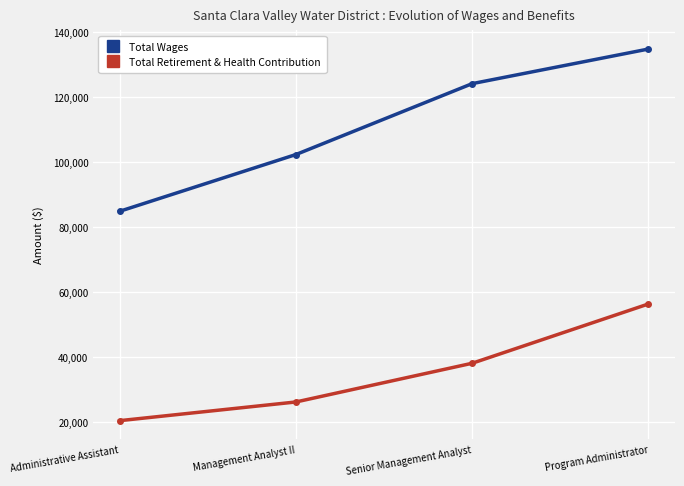

True or false: Total Wages has a value of 22687 at Management Analyst II.

False